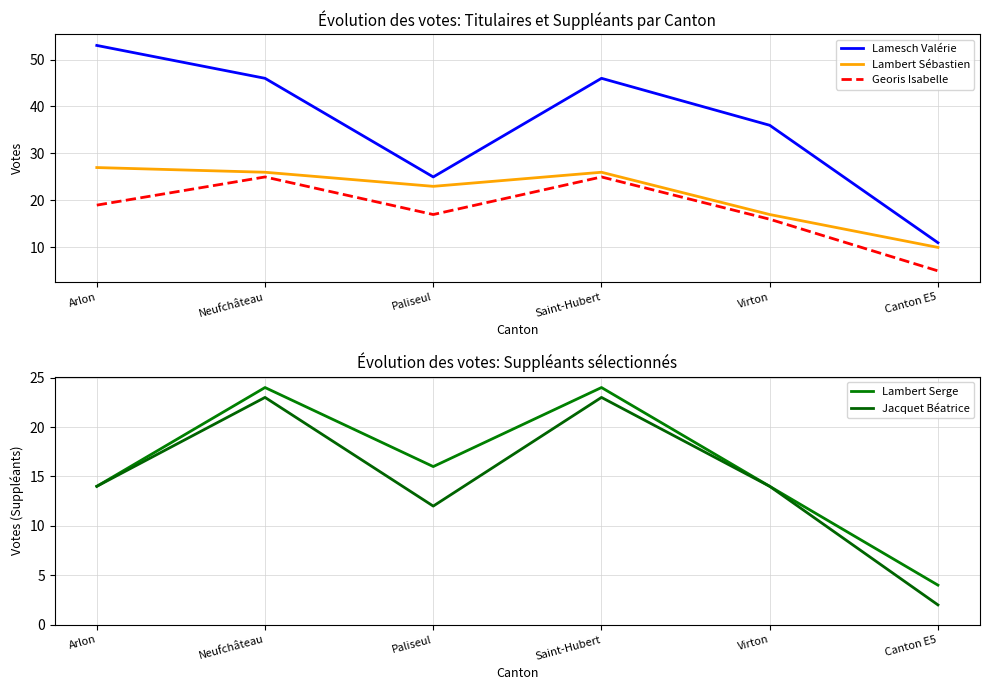

The Lambert Sébastien series shows 14 at Saint-Hubert. True or false?

False